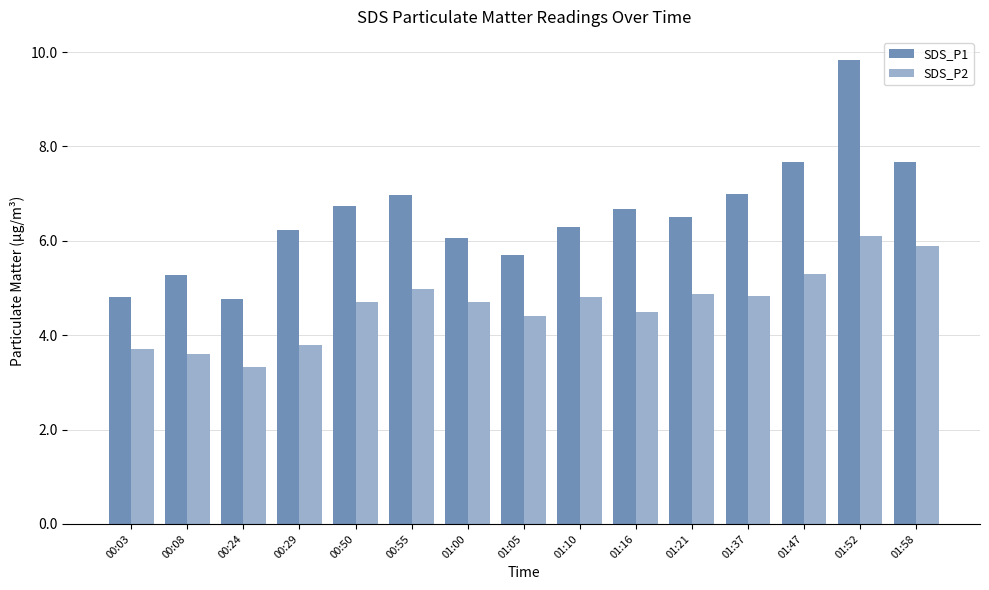

Which category has the lowest value in the SDS_P2 series?

00:24